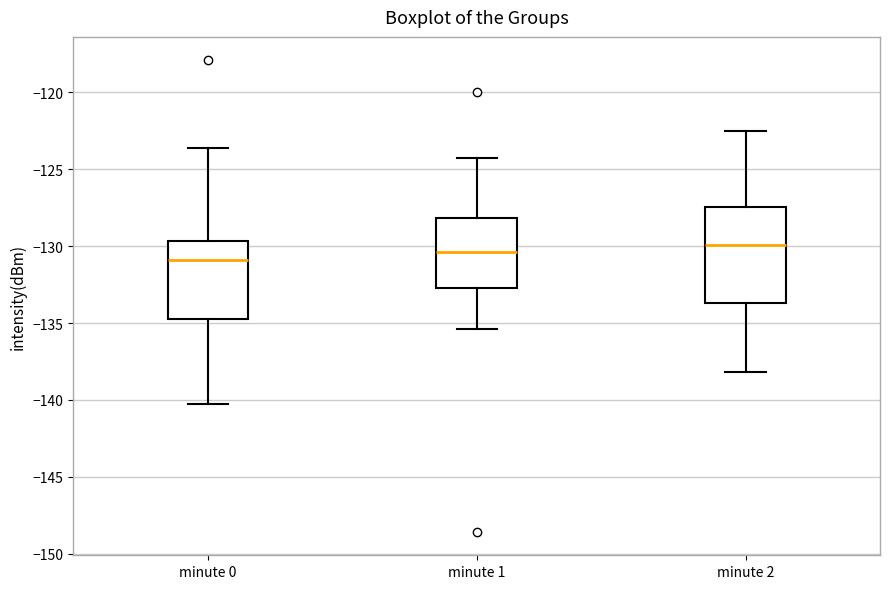

Reading left to right, transcribe this box plot: for each box, give where its median line is, the range the box spans, and where its two whiskers end, as read against the y-axis. The values are not printed on the chart, so give them approximately, as read against the axis.

minute 0: median -131.0, box -134.5 to -129.5, whiskers -140.0 to -123.5
minute 1: median -130.5, box -132.5 to -128.0, whiskers -135.5 to -124.5
minute 2: median -130.0, box -133.5 to -127.5, whiskers -138.0 to -122.5